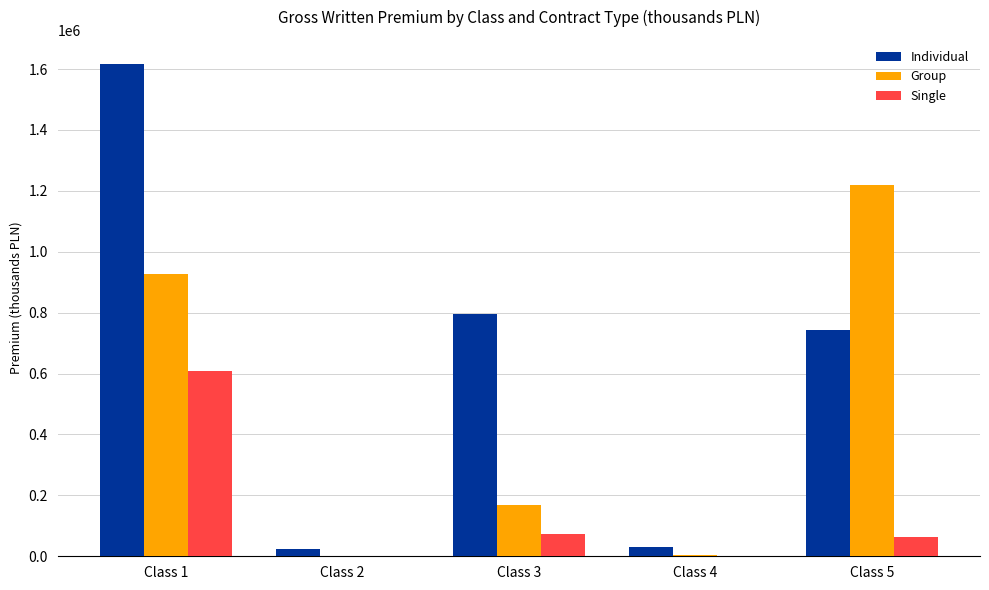

Between Class 3 and Class 5, which series saw the biggest shift?

Group